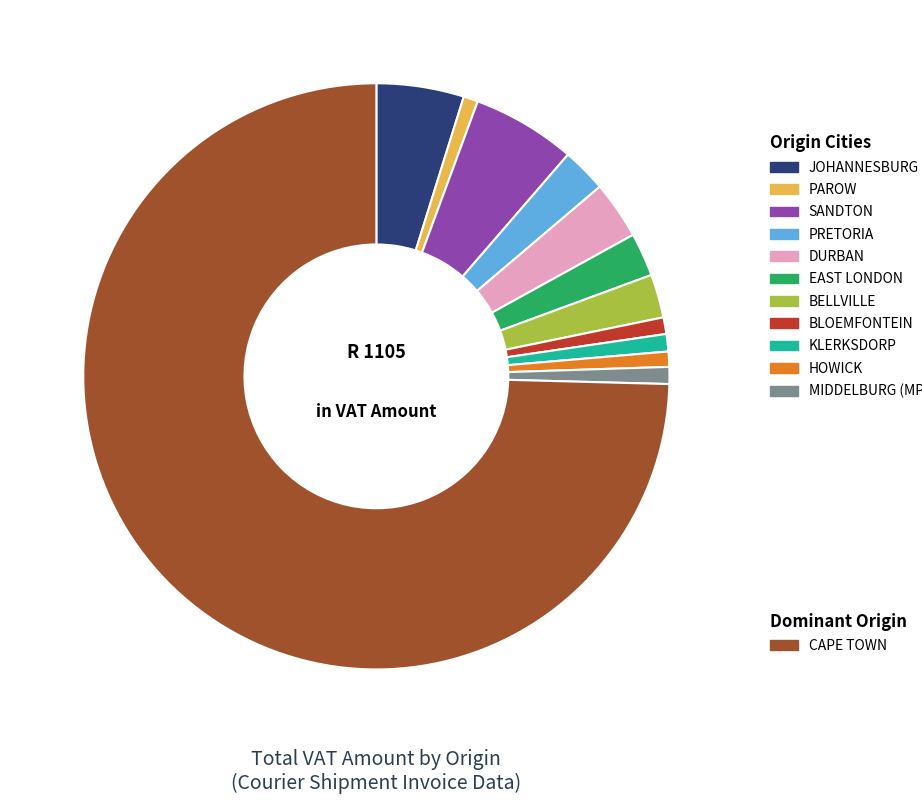

How many slices are in this pie chart?

12